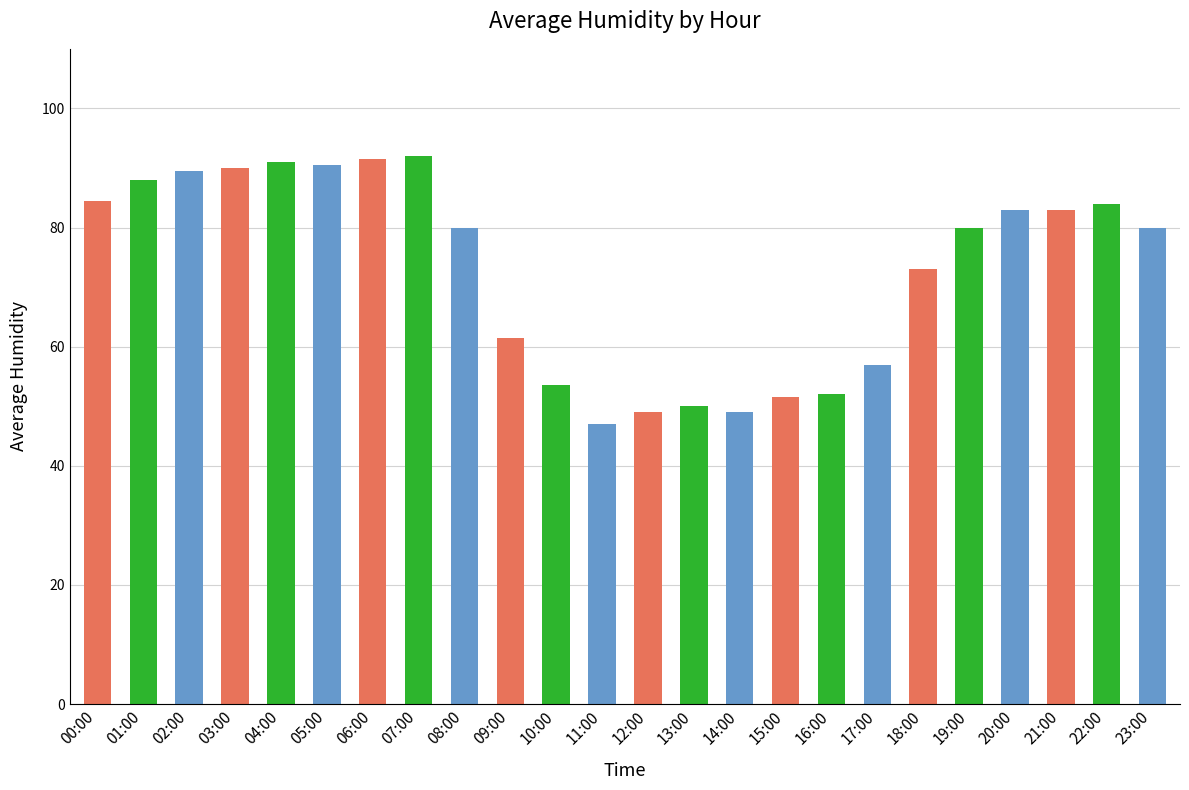

What is the ratio of the value at 05:00 to the value at 02:00?

1.0